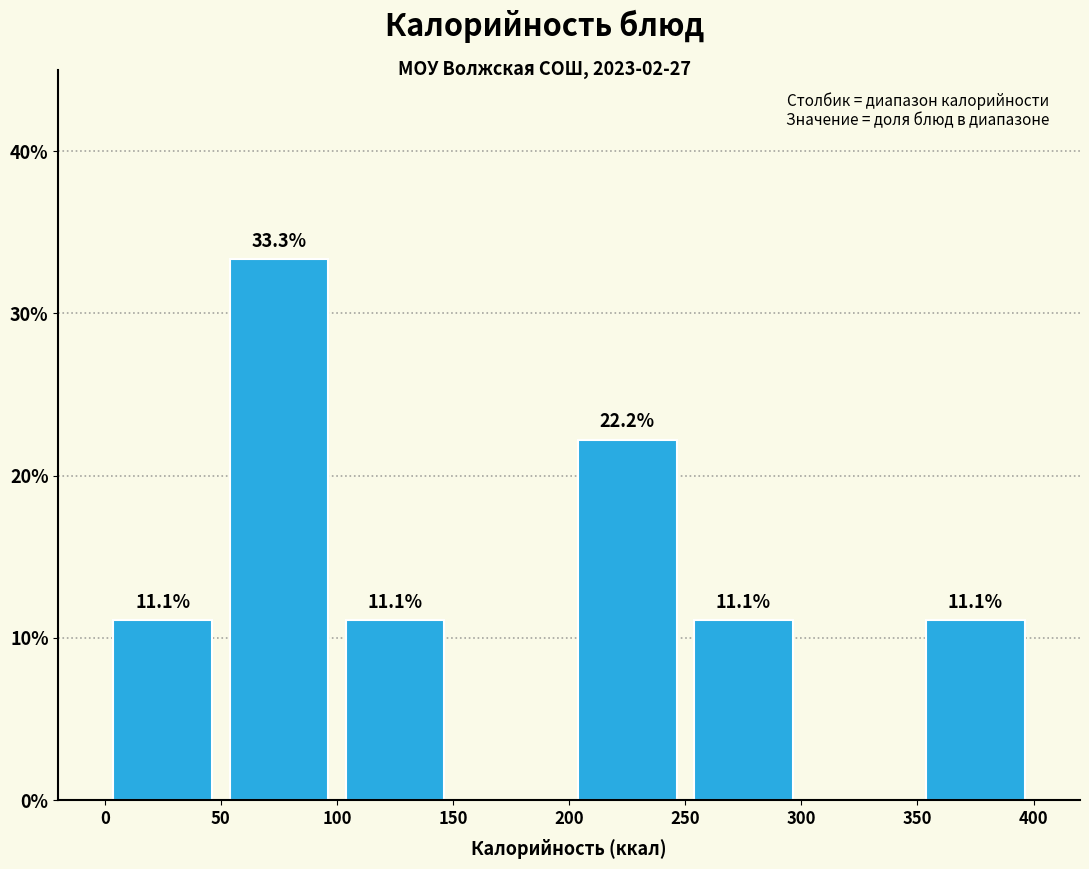

Over which range of the x-axis is the bar tallest?

50 to 100